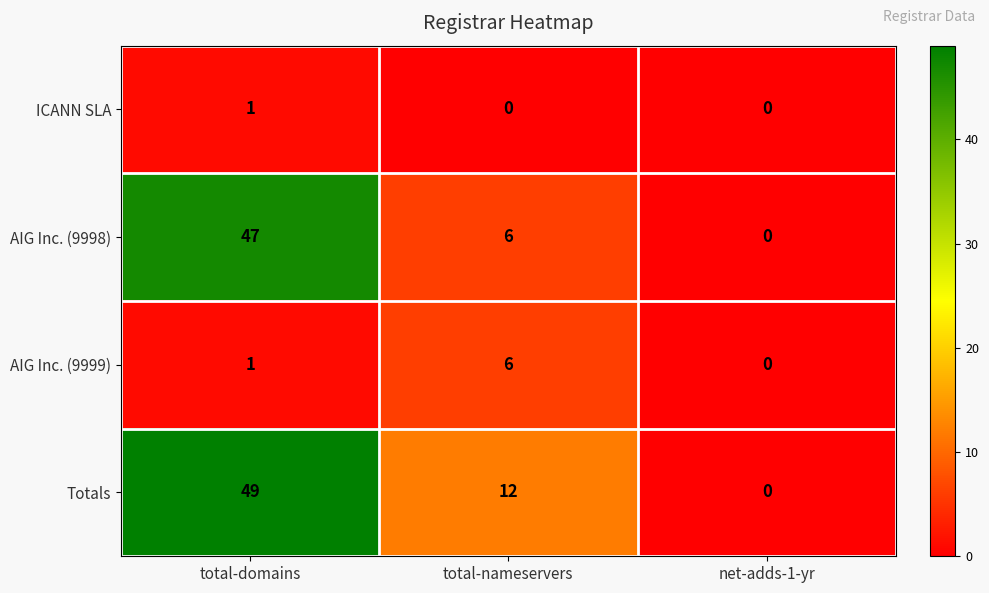

What is the total value across all series at total-nameservers?

24